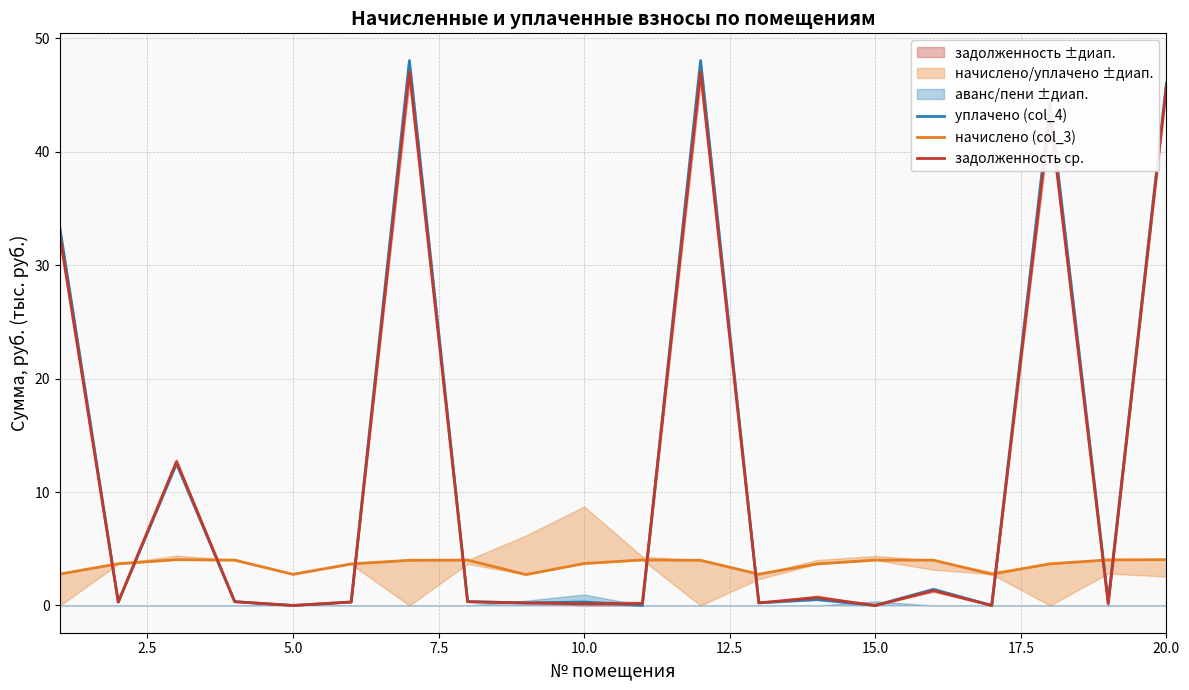

Reading left to right, extract all data points from this chart.

уплачено (col_4): 33.2	0.3	12.5	0.3	0.0	0.3	48.0	0.3	0.2	0.3	0.0	48.0	0.2	0.5	0.0	1.4	0.0	44.3	0.3	46.1
начислено (col_3): 2.8	3.7	4.0	4.0	2.7	3.7	4.0	4.0	2.7	3.7	4.0	4.0	2.8	3.7	4.0	4.0	2.8	3.7	4.0	4.0
задолженность ср.: 32.5	0.3	12.7	0.3	0.0	0.3	47.1	0.3	0.2	0.2	0.2	47.1	0.2	0.7	0.0	1.3	0.0	43.4	0.2	45.8